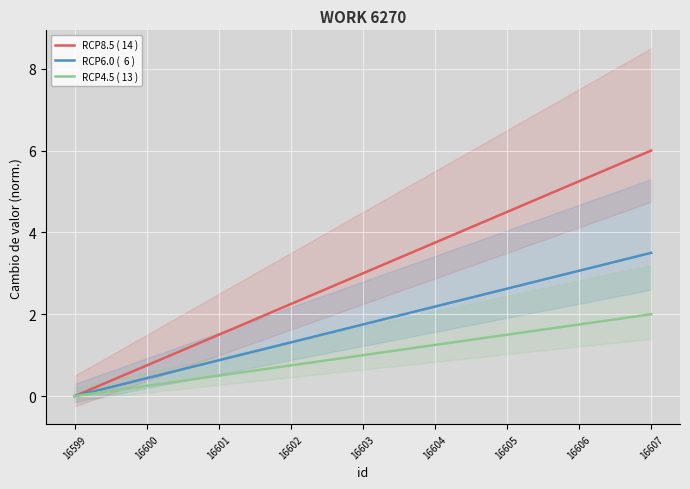

What is the value of the RCP6.0 (  6 ) point at the 3rd from the left?

0.9